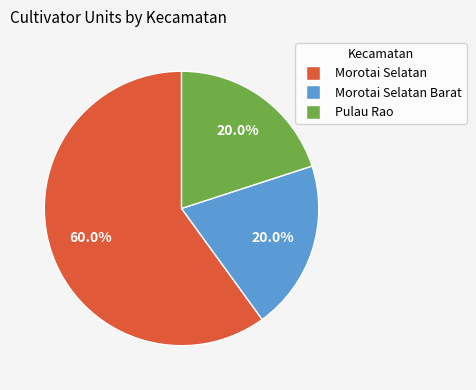

Is there a majority slice in this chart?

Yes